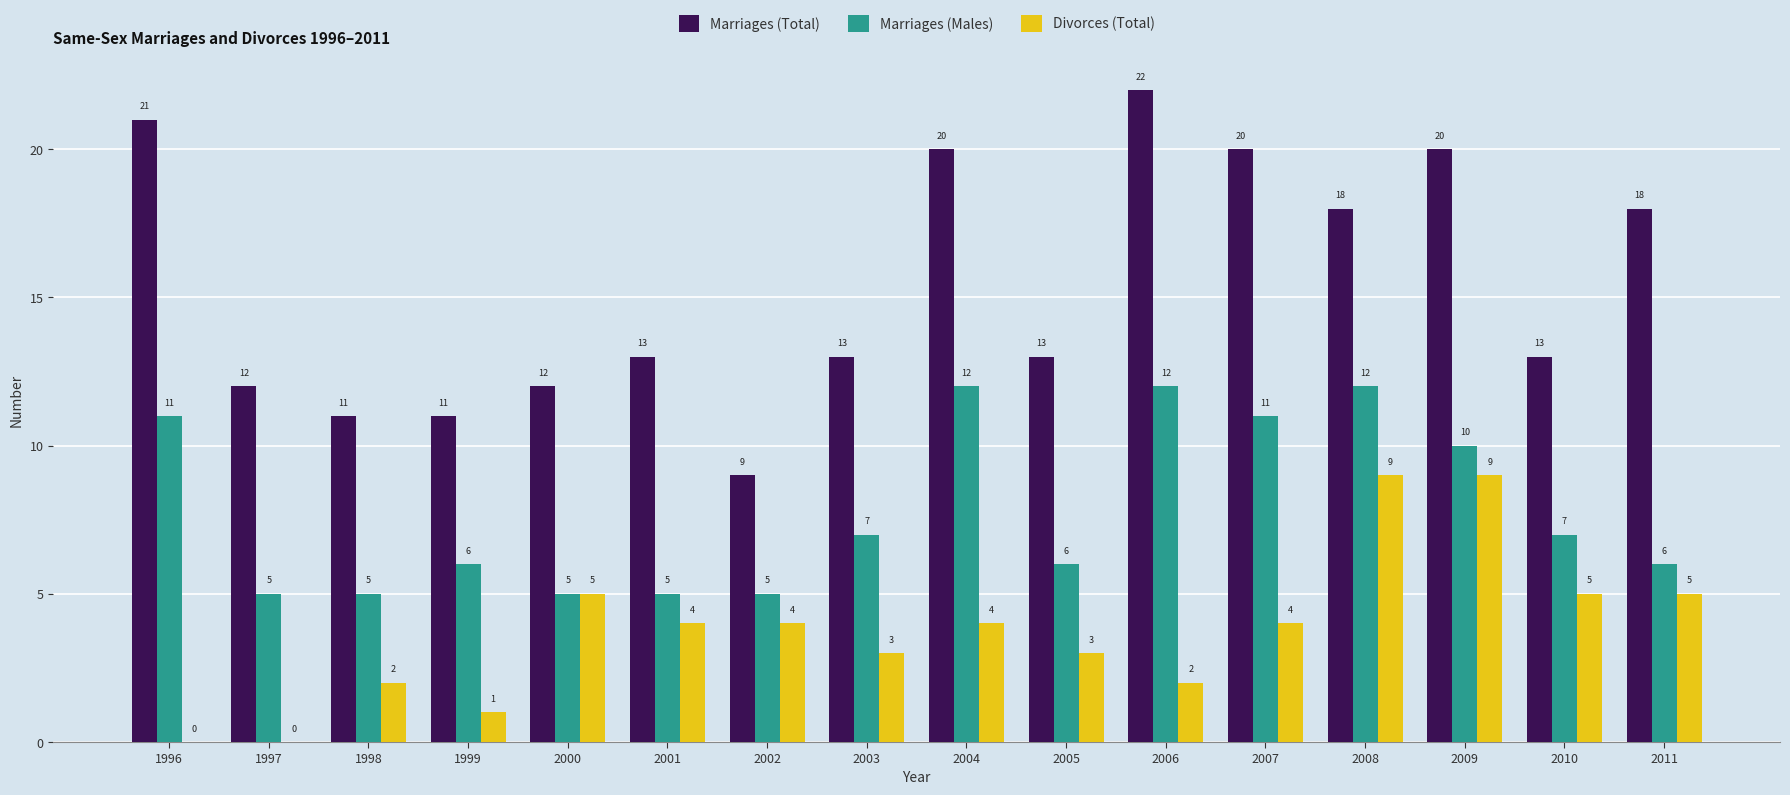

The value of Marriages (Males) at 1998 is 3. True or false?

False